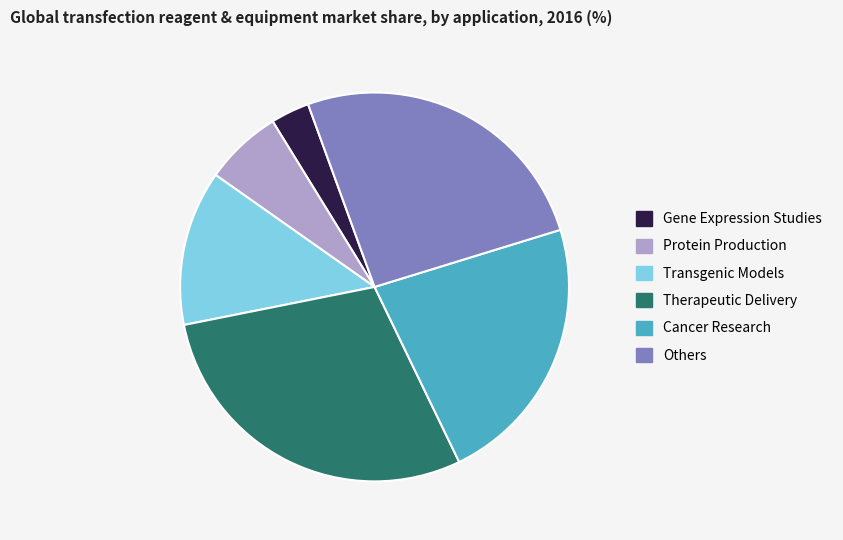

Is there a majority slice in this chart?

No